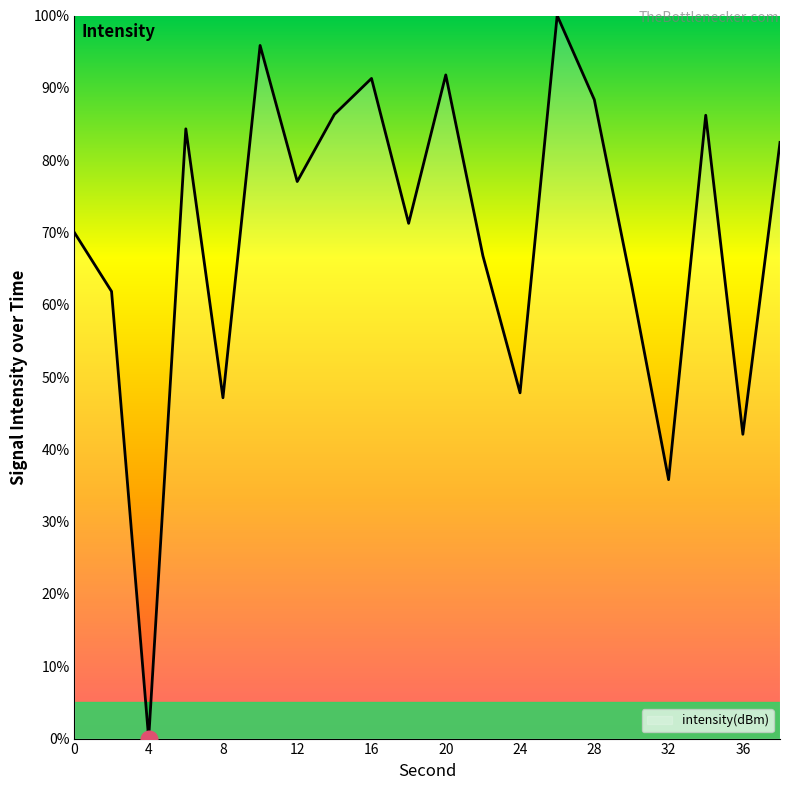

What is the difference between the maximum and minimum values?

100.0